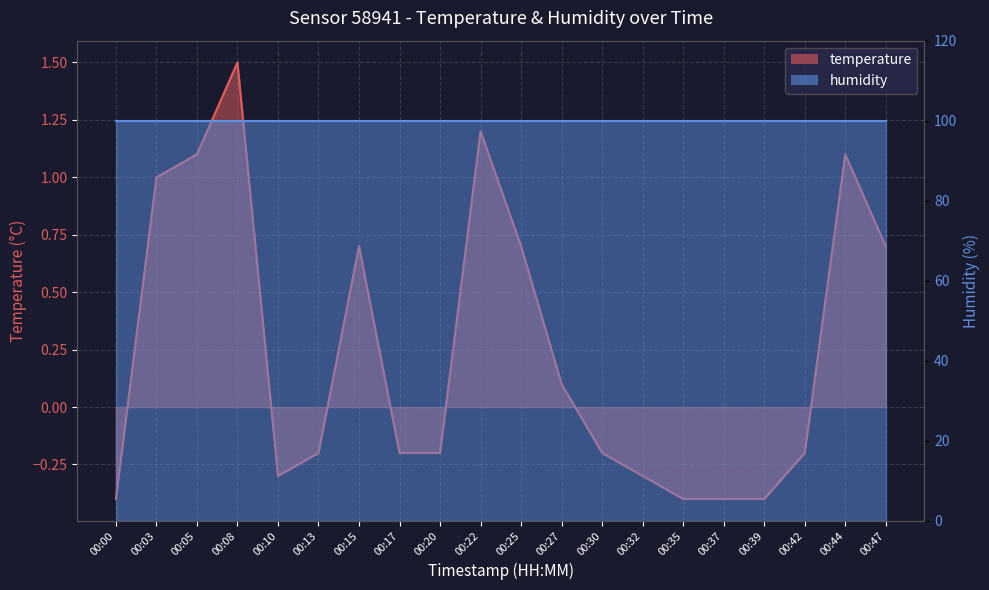

Where is the data nearest to the value 0?

00:27